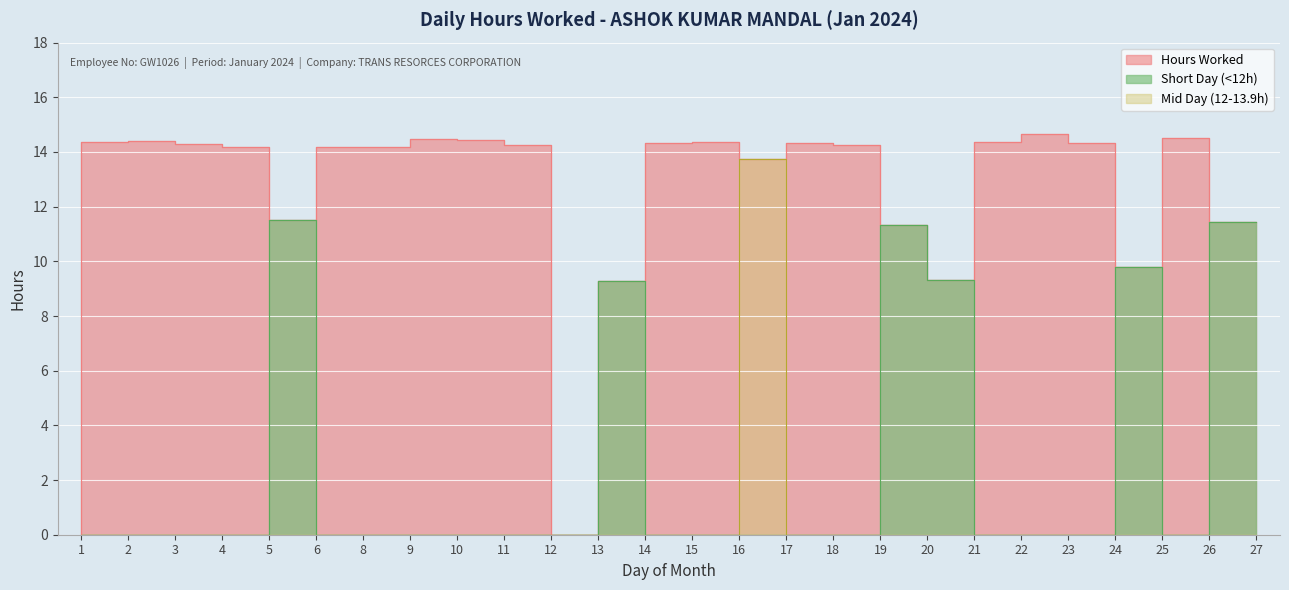

How many values exceed 14?

17